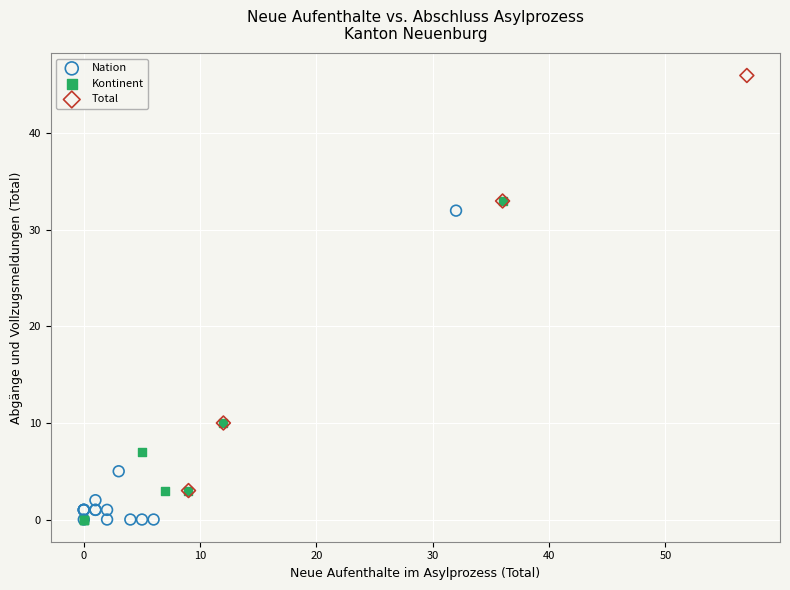

What are all the series names shown in the legend?

Nation, Kontinent, Total